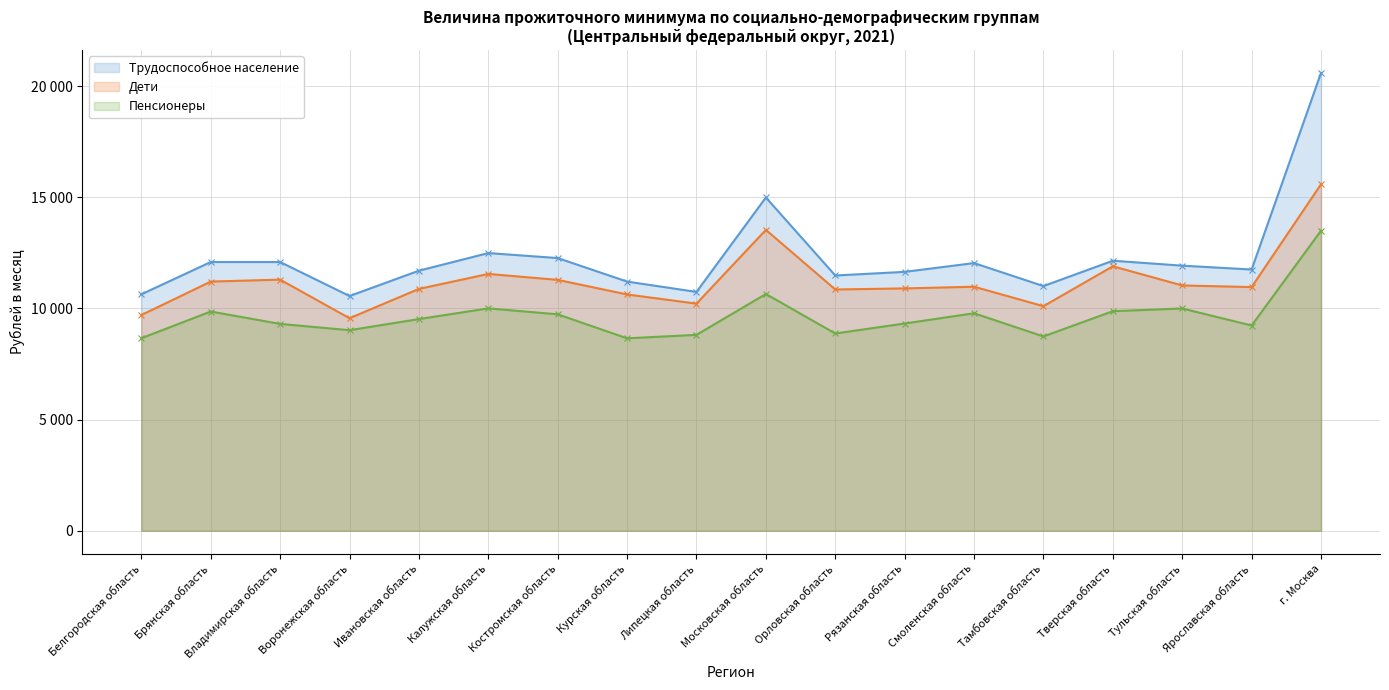

Rank the categories by Пенсионеры value from lowest to highest.

Курская область, Белгородская область, Тамбовская область, Липецкая область, Орловская область, Воронежская область, Ярославская область, Владимирская область, Рязанская область, Ивановская область, Костромская область, Смоленская область, Брянская область, Тверская область, Тульская область, Калужская область, Московская область, г. Москва